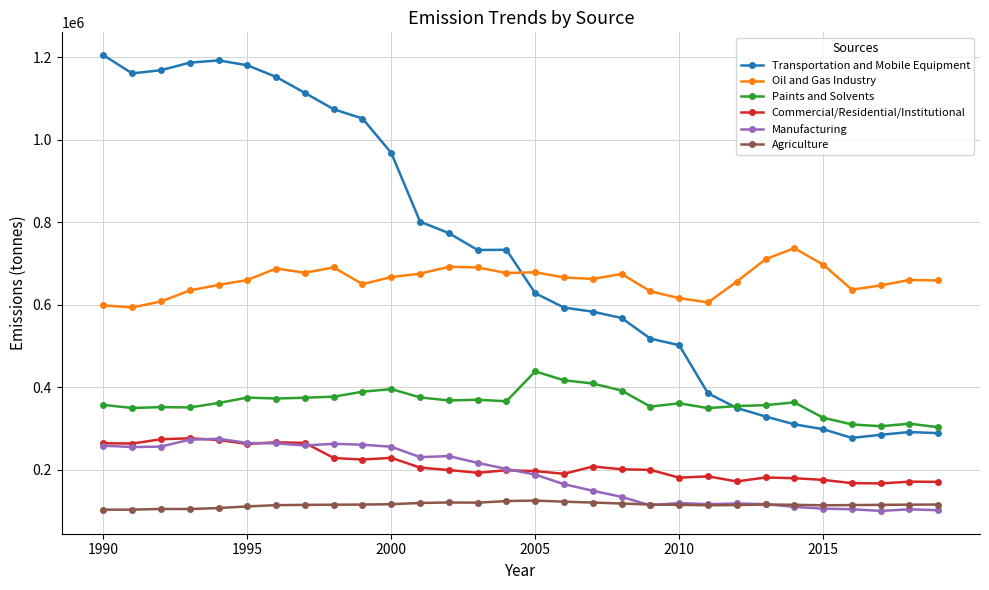

True or false: Agriculture and Oil and Gas Industry intersect in this chart.

False